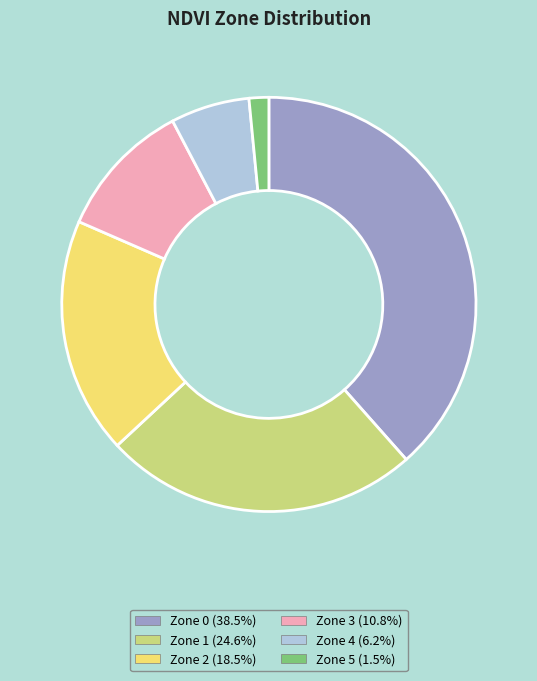

Do Zone 3 (10.8%) and Zone 5 (1.5%) together represent more than half of the pie?

No